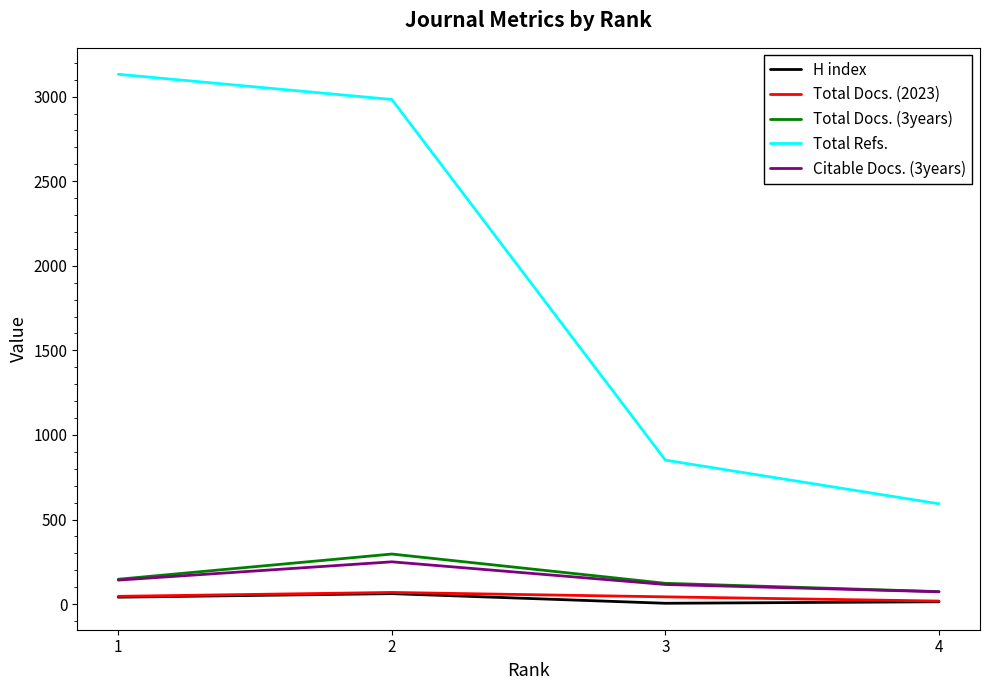

True or false: Total Docs. (2023) and Total Docs. (3years) intersect in this chart.

False